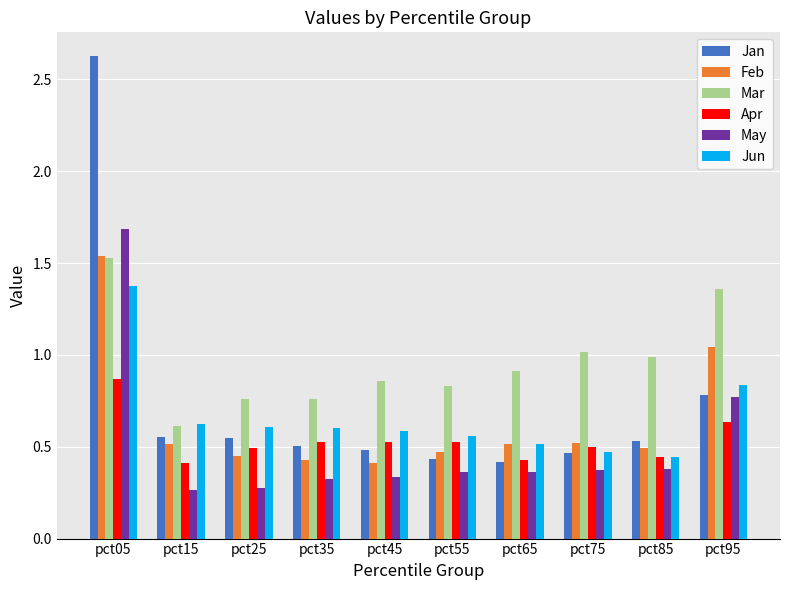

True or false: Apr has a value of 1.0 at pct95.

False